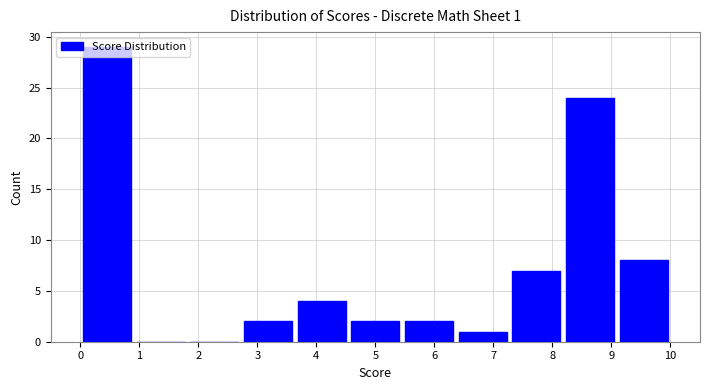

Over which range of the x-axis is the bar tallest?

0.0 to 0.9